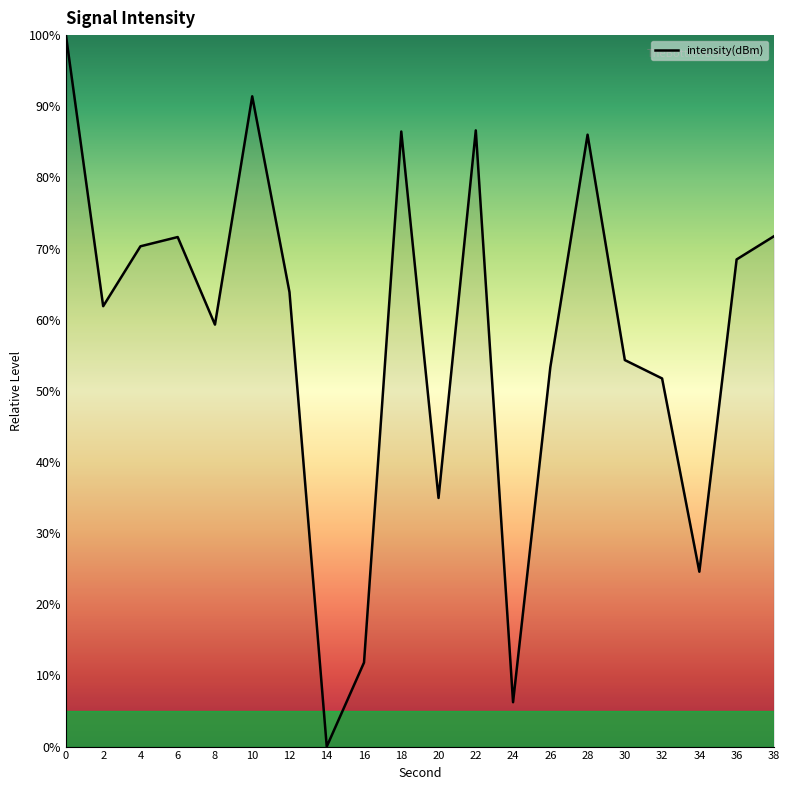

The chart shows a value of 86.4 at 18. True or false?

True